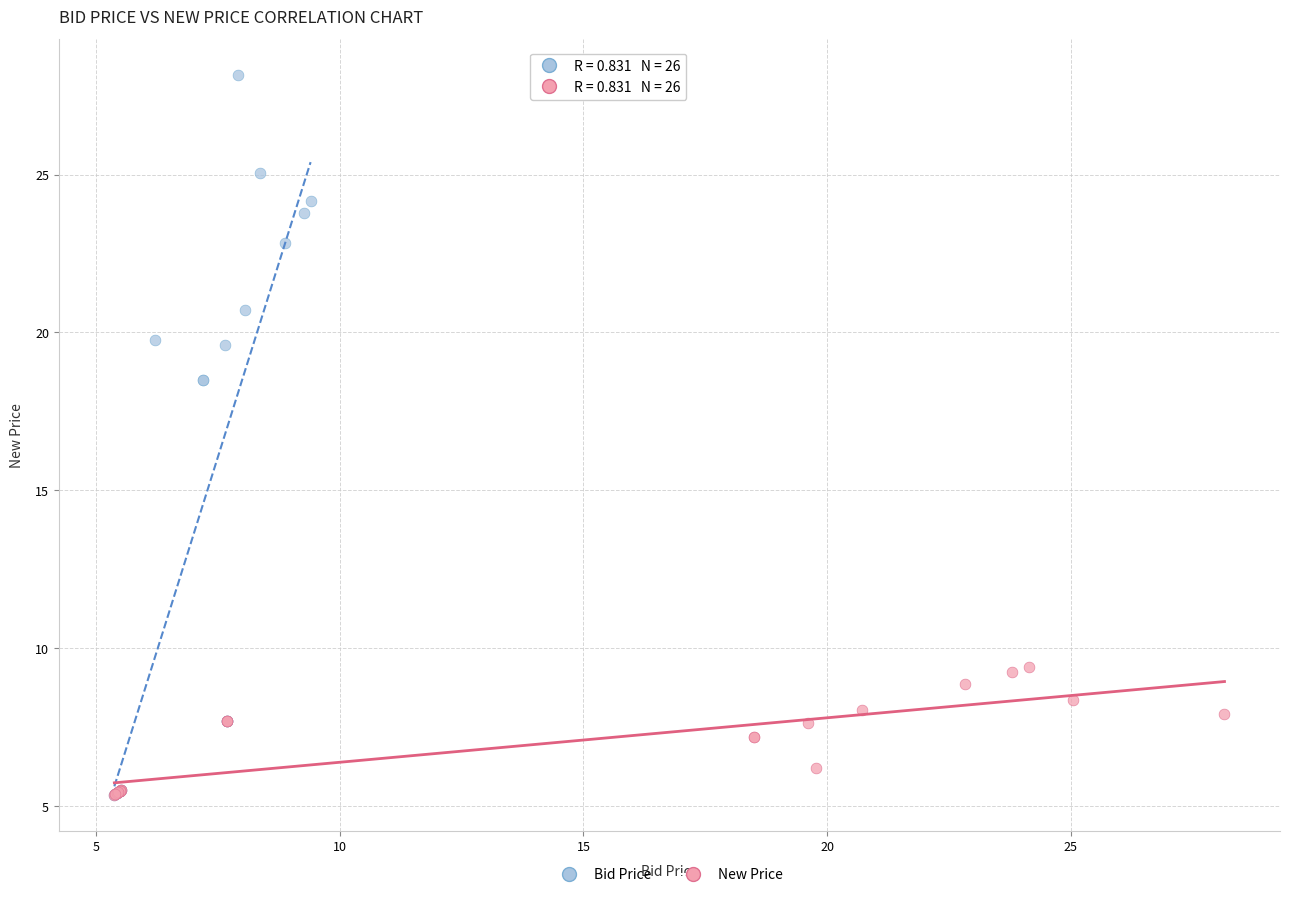

Which series has the largest Y range (max minus min)?

Bid Price